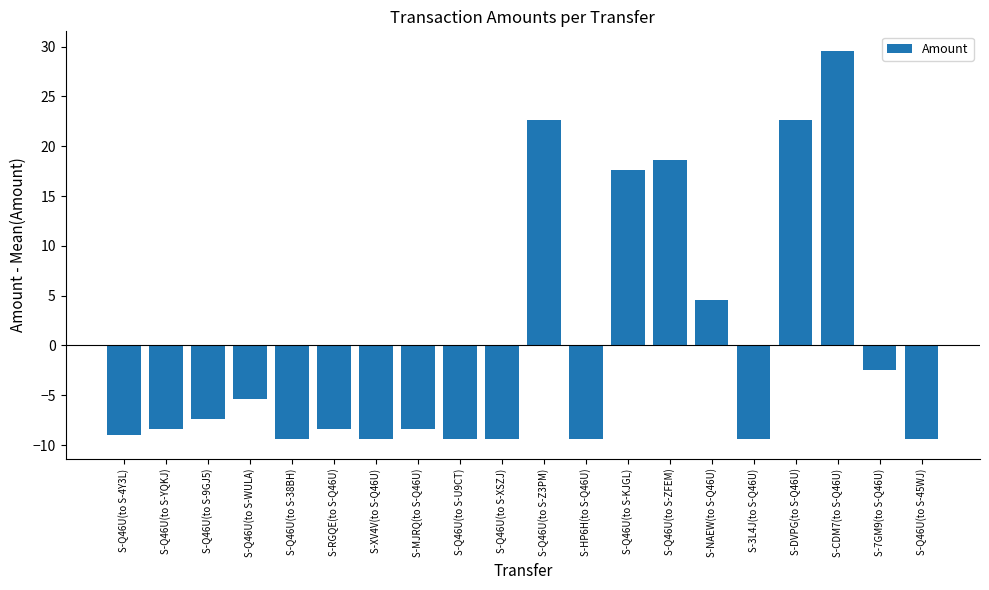

At which category does the chart reach its peak across all series?

S-CDM7(to S-Q46U)